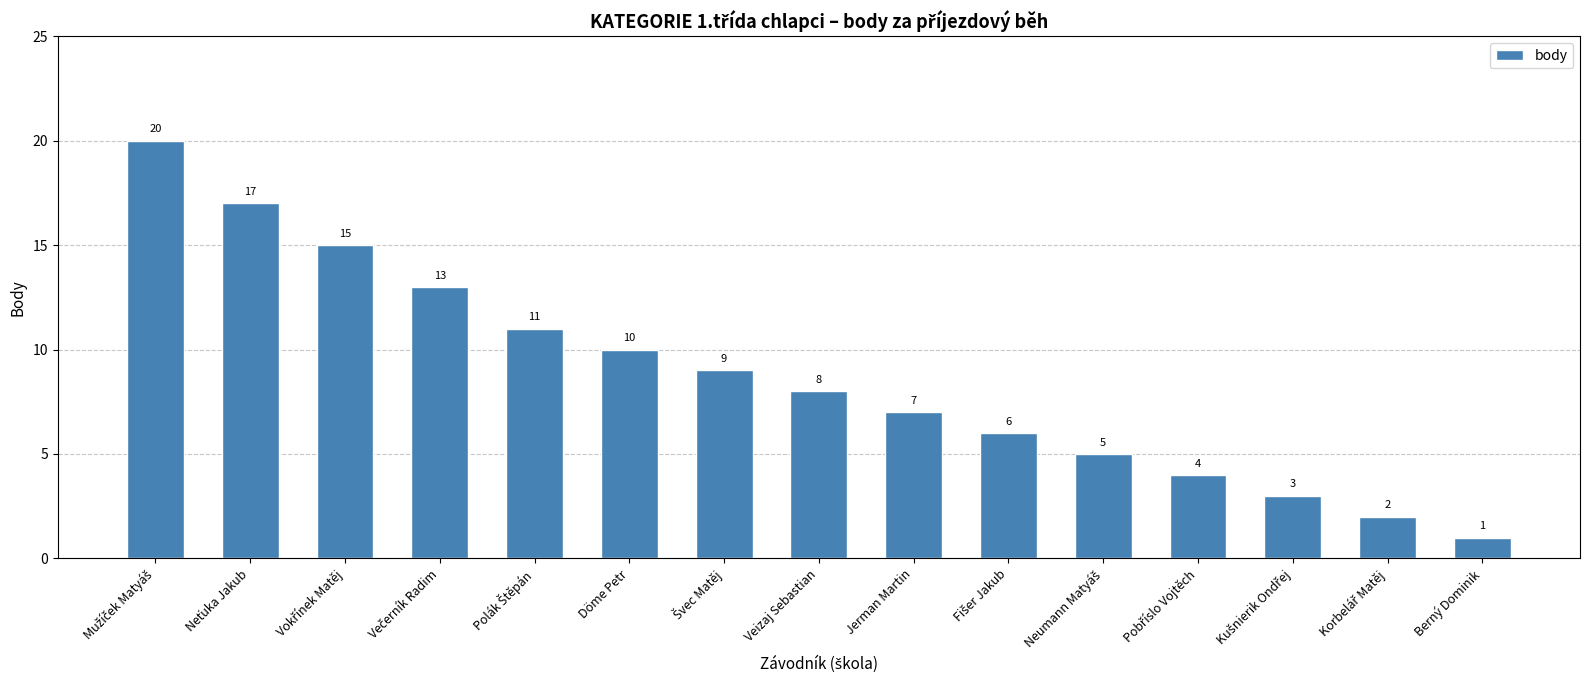

Between Berný Dominik and Jerman Martin, which is larger?

Jerman Martin